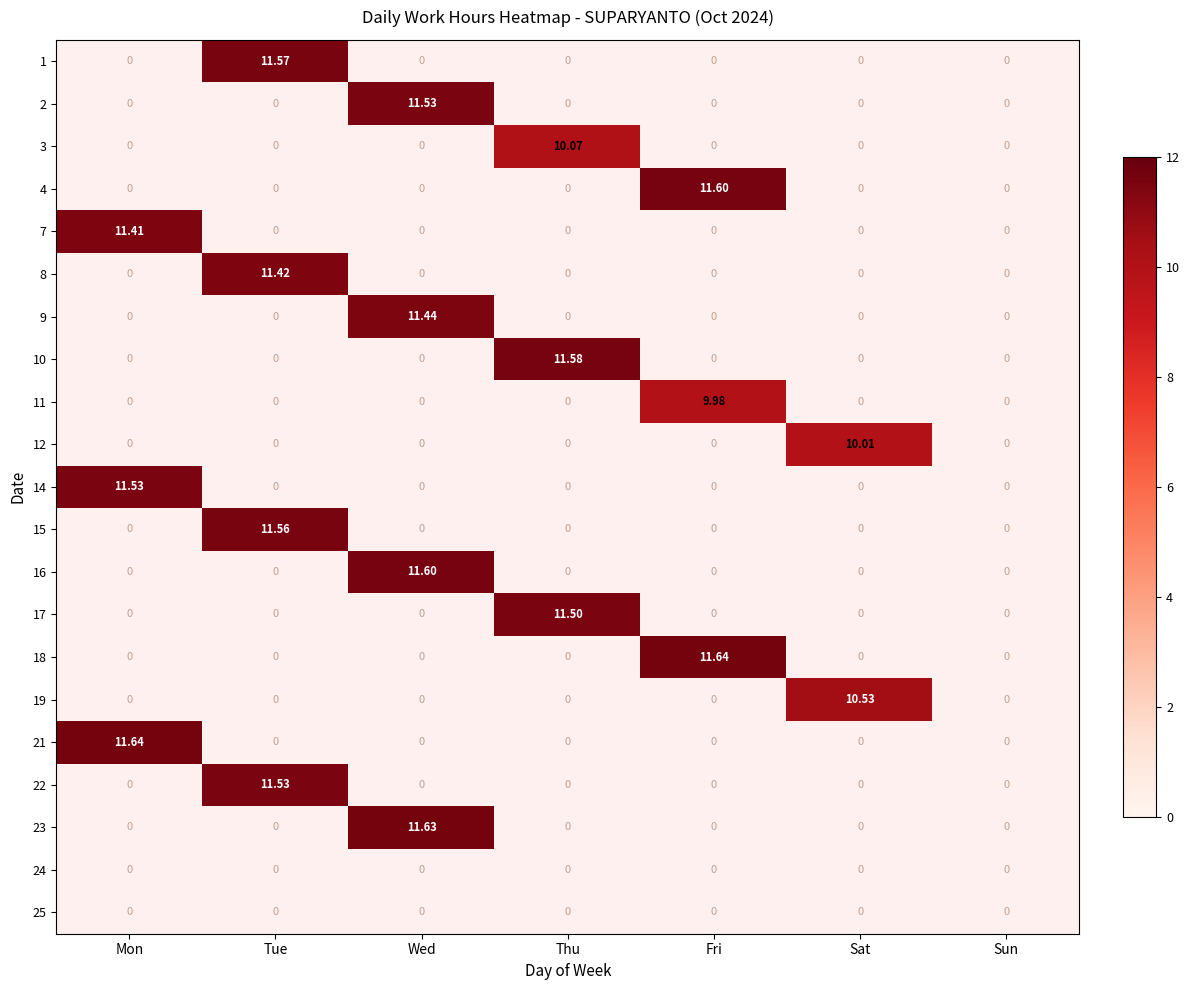

At which category does the chart reach its minimum across all series?

Fri